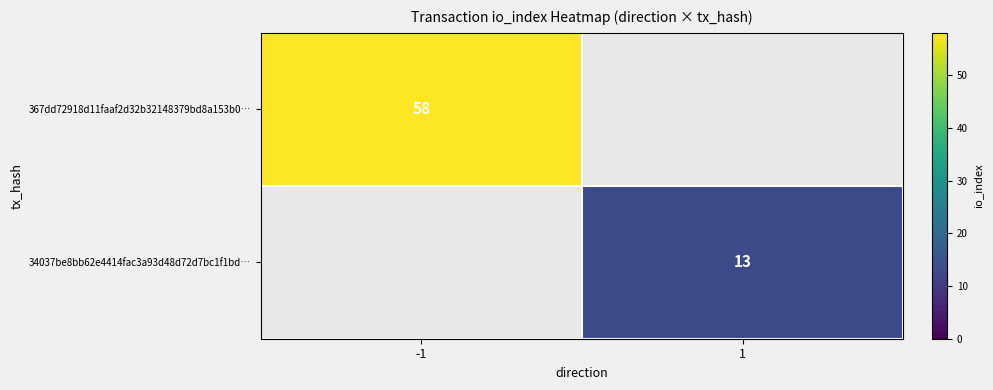

True or false: 34037be8bb62e4414fac3a93d48d72d7bc1f1bd… has a value of 13 at 1.

True